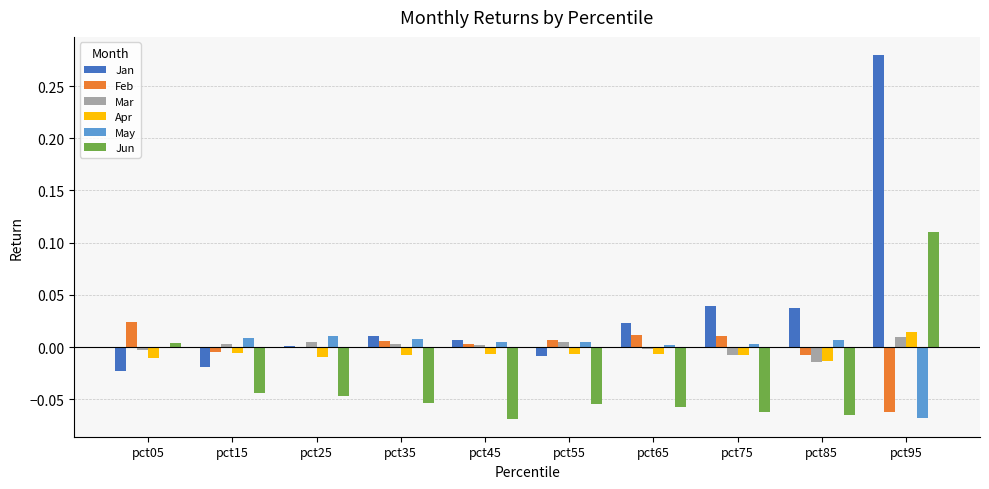

The value of Mar at pct95 is 0.0. True or false?

True